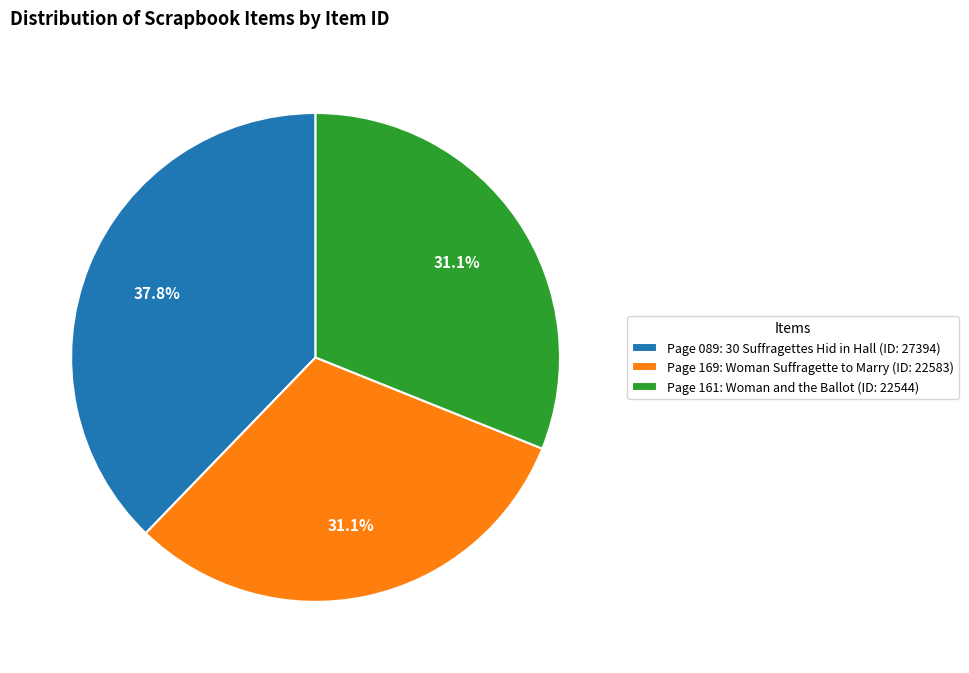

Is there a majority slice in this chart?

No